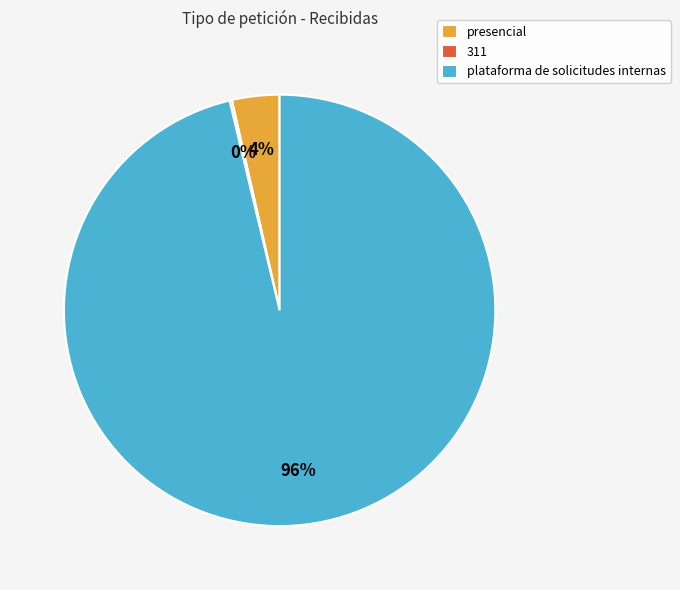

What is the largest slice in the pie chart?

plataforma de solicitudes internas